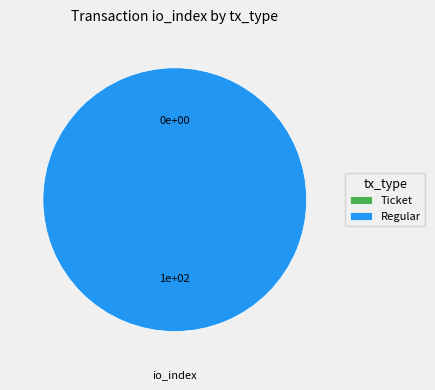

Which category has the biggest portion of the pie?

Regular